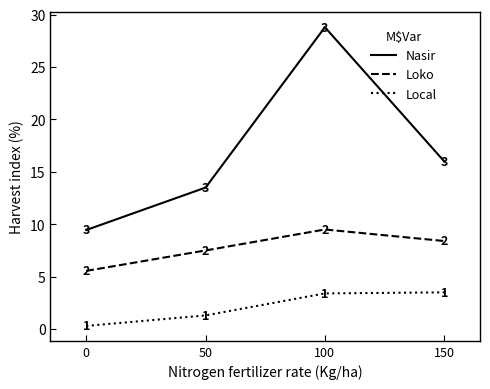

At which label does Nasir reach its peak?

100